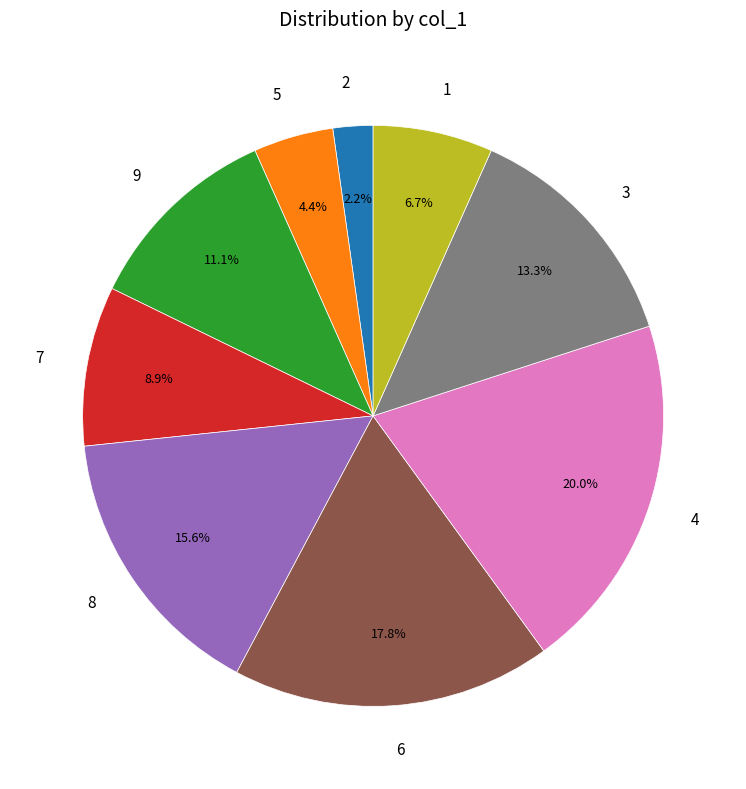

Combined, what portion of the pie is 5 and 4?

24.4%